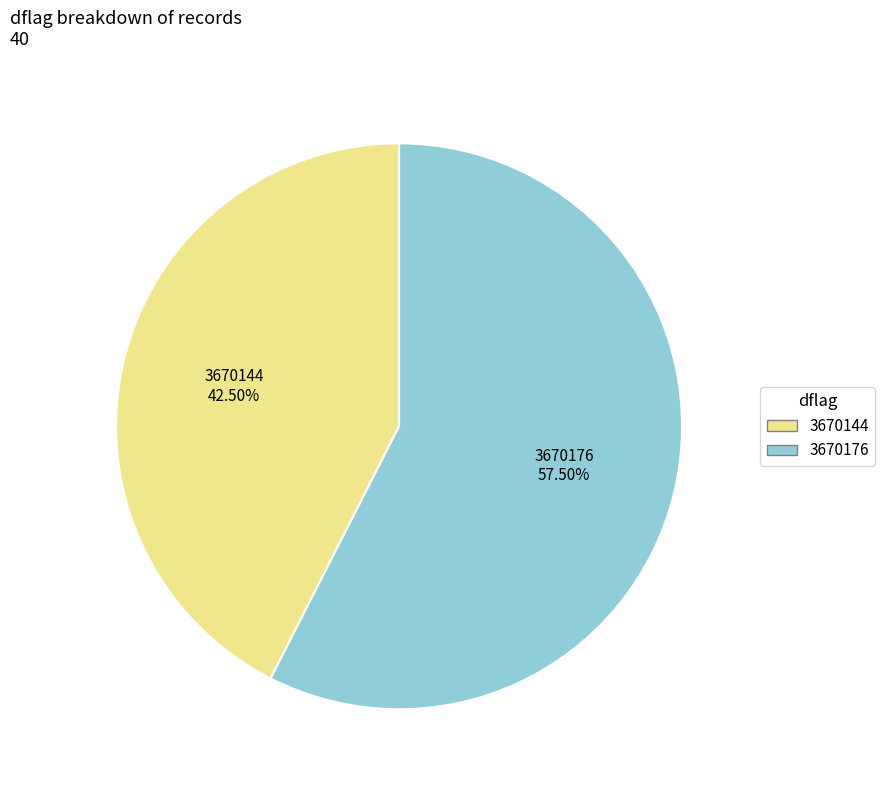

Rank the categories by value from lowest to highest.

3670144, 3670176